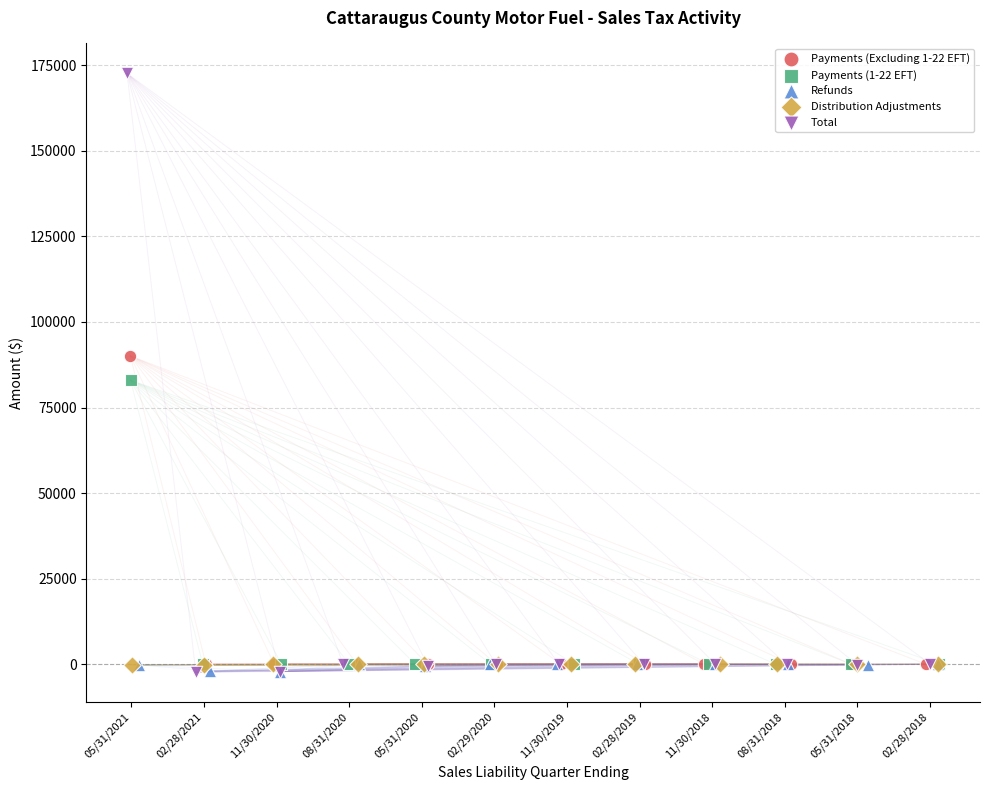

Which series has the largest Y range (max minus min)?

Total